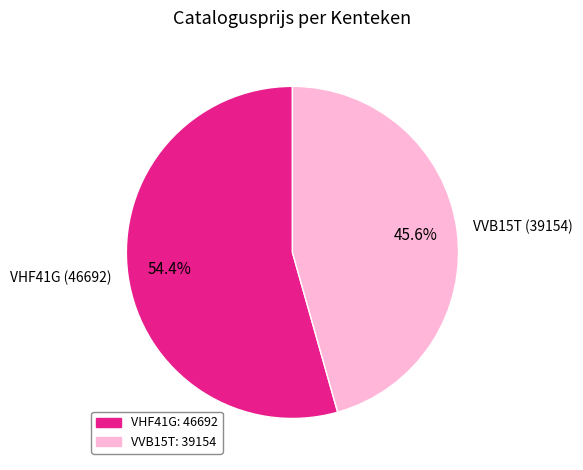

What percentage is the VVB15T slice, to the nearest percent?

46%